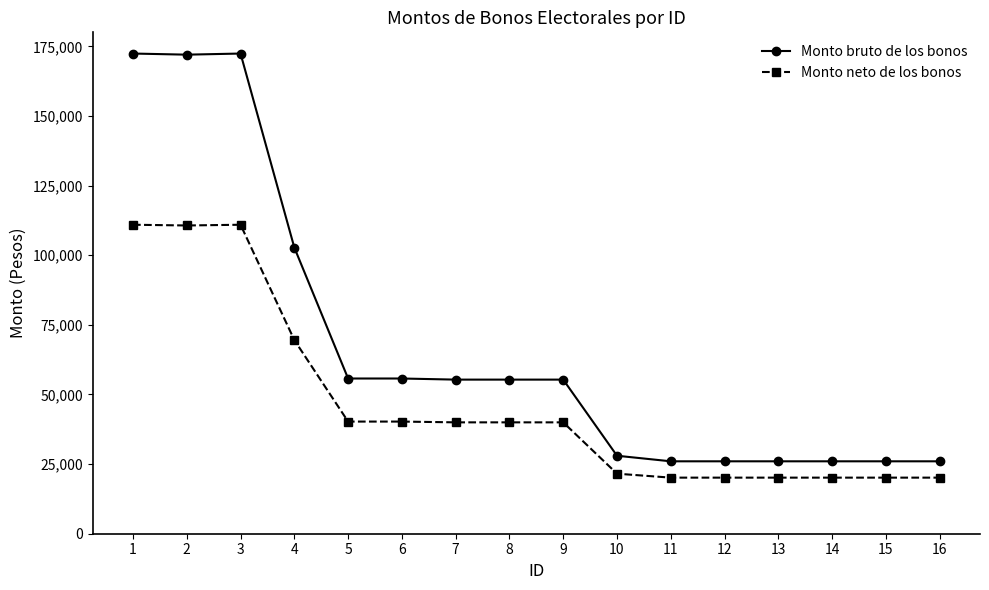

What is the sum of the Monto neto de los bonos values at 15 and 10?

41693.3